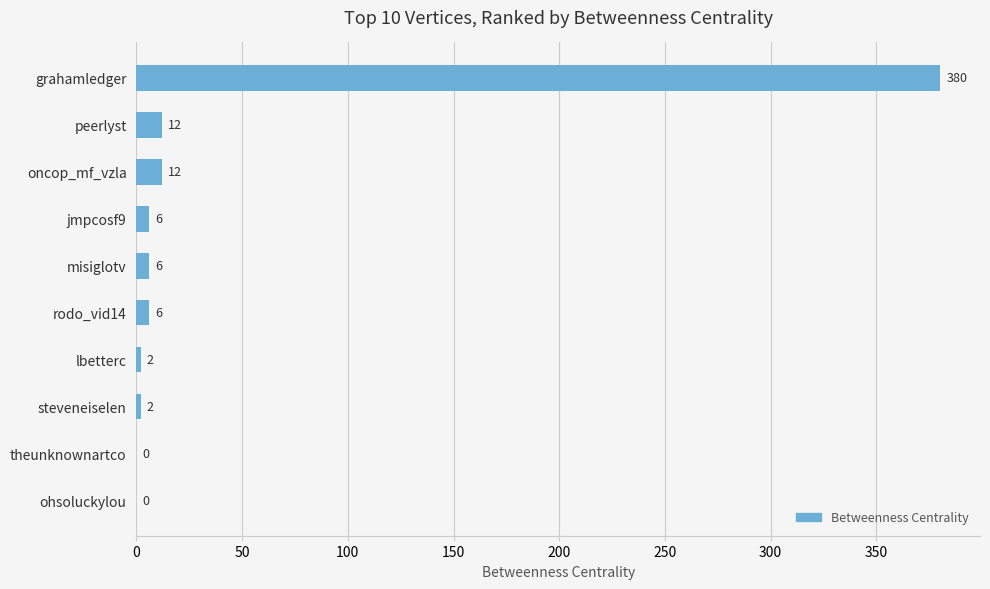

The chart shows a value of 12 at peerlyst. True or false?

True